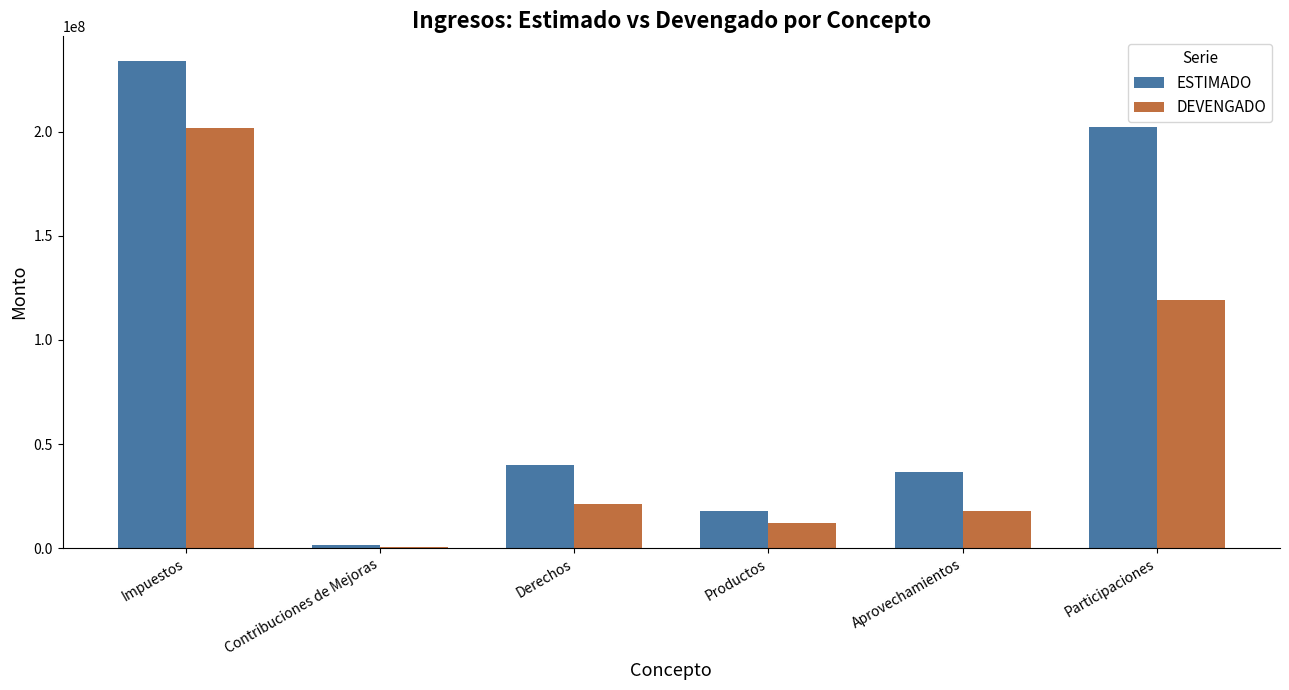

Which series has the largest range (max minus min)?

ESTIMADO